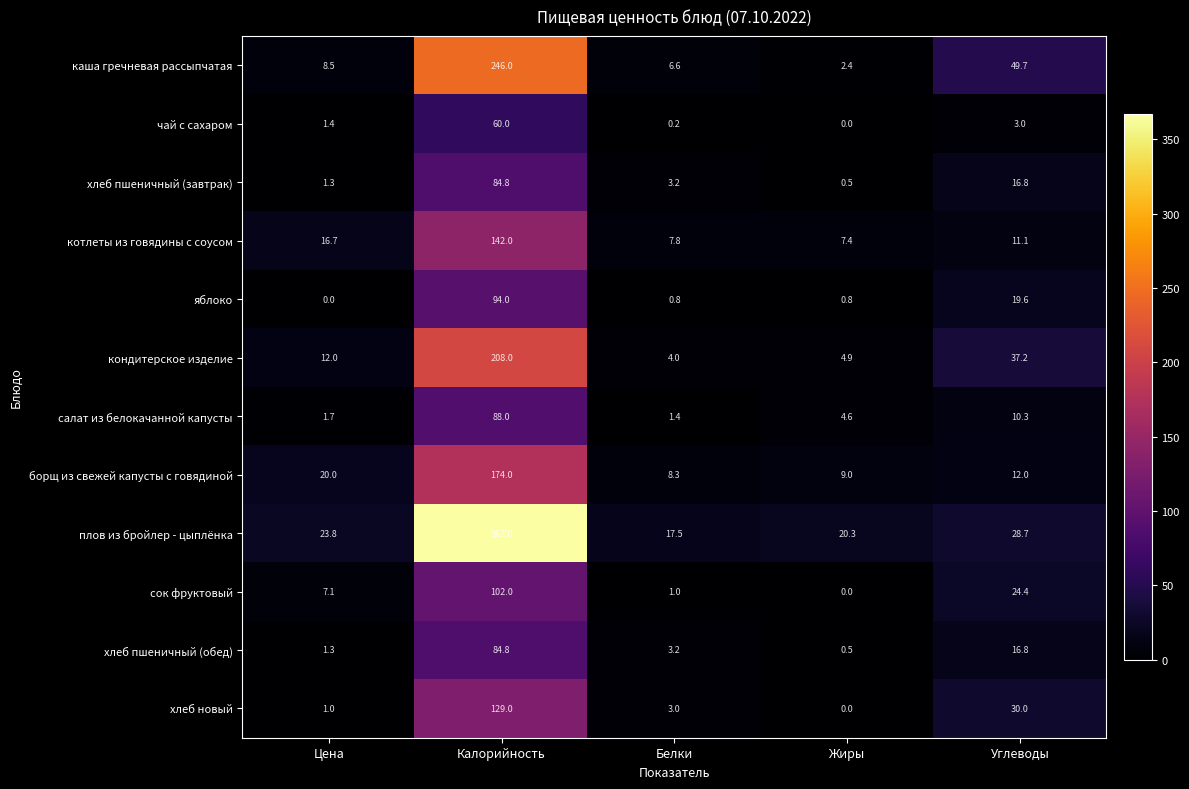

What is the lowest value of the каша гречневая рассыпчатая series?

2.4